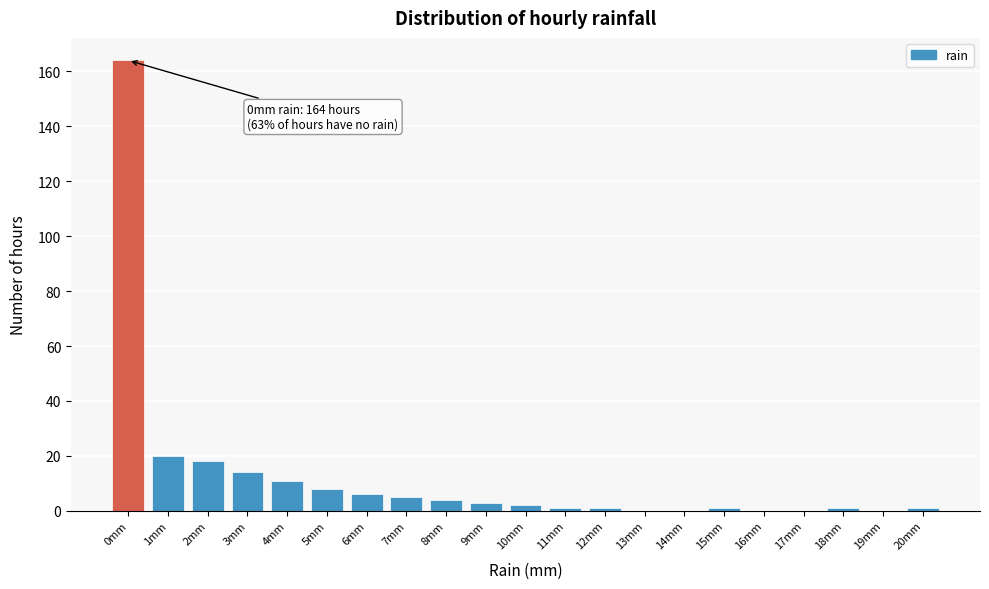

Over which range of the x-axis is the bar tallest?

-0.5 to 0.5